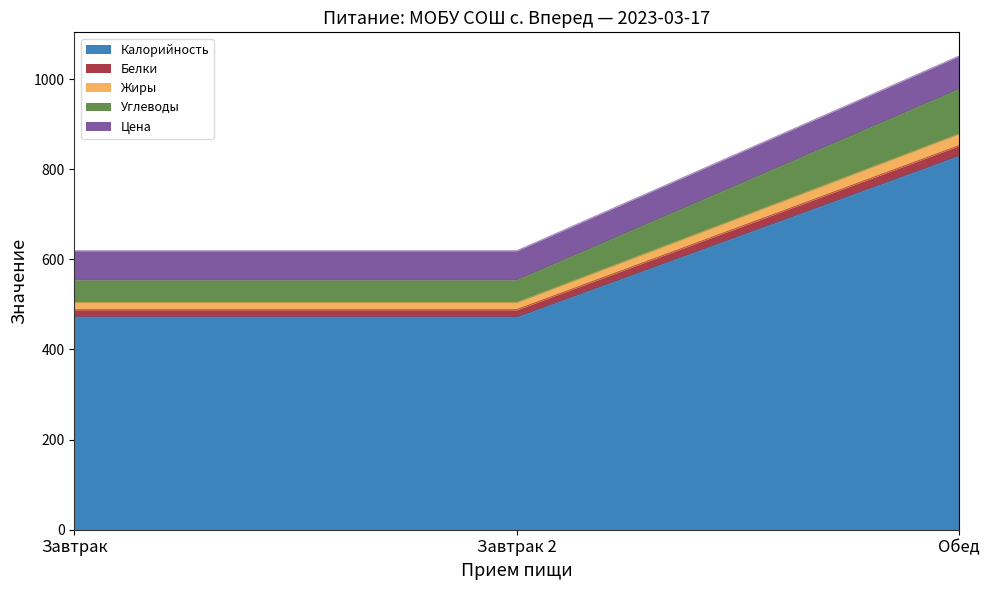

List the labels in order of Жиры value, largest first.

Обед, Завтрак, Завтрак 2